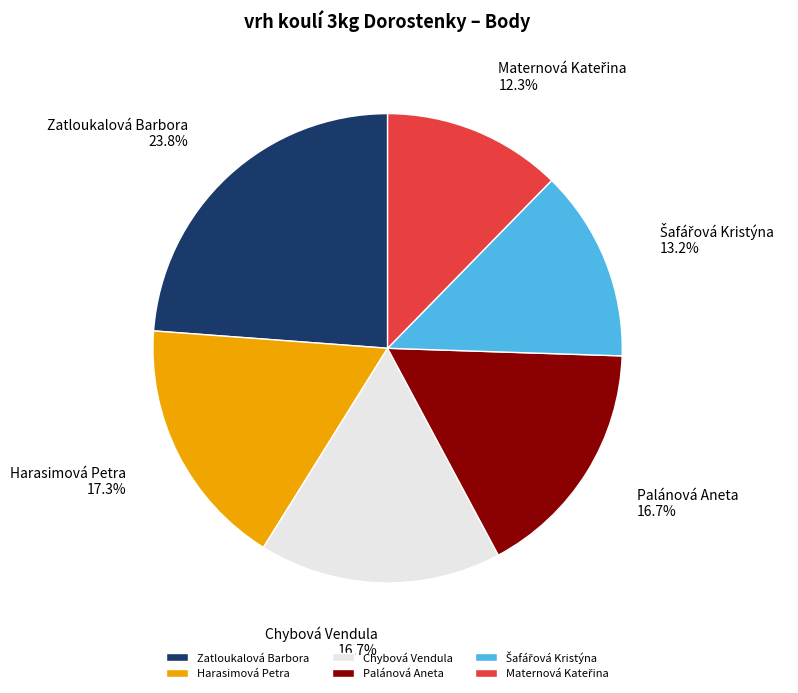

Combined, what portion of the pie is Palánová Aneta and Zatloukalová Barbora?

40.5%